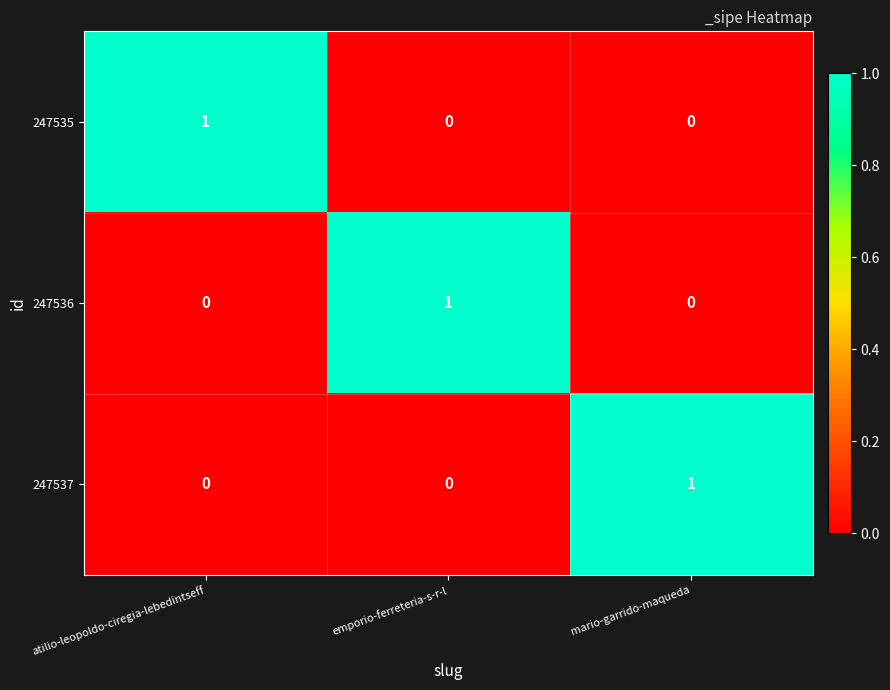

How many 247536 values are between 0 and 1?

3